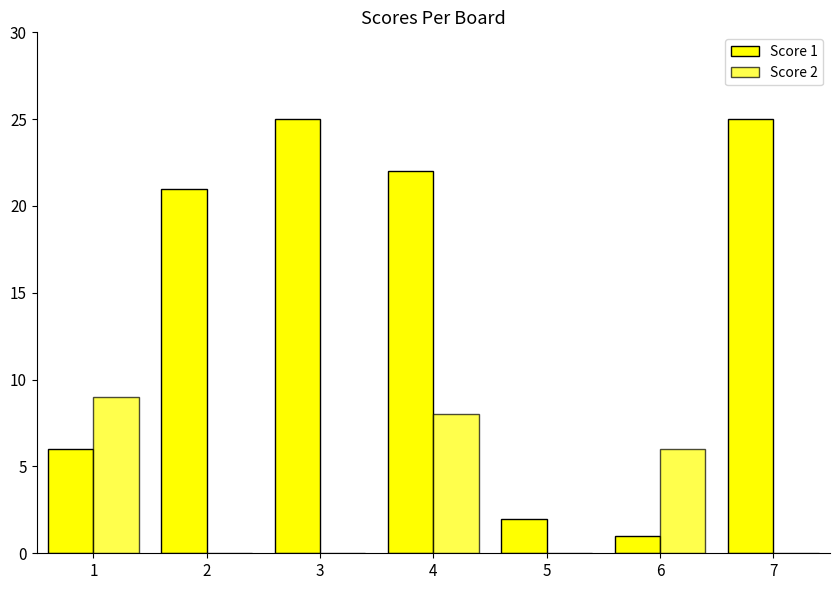

Which category has the lowest value in the Score 2 series?

2